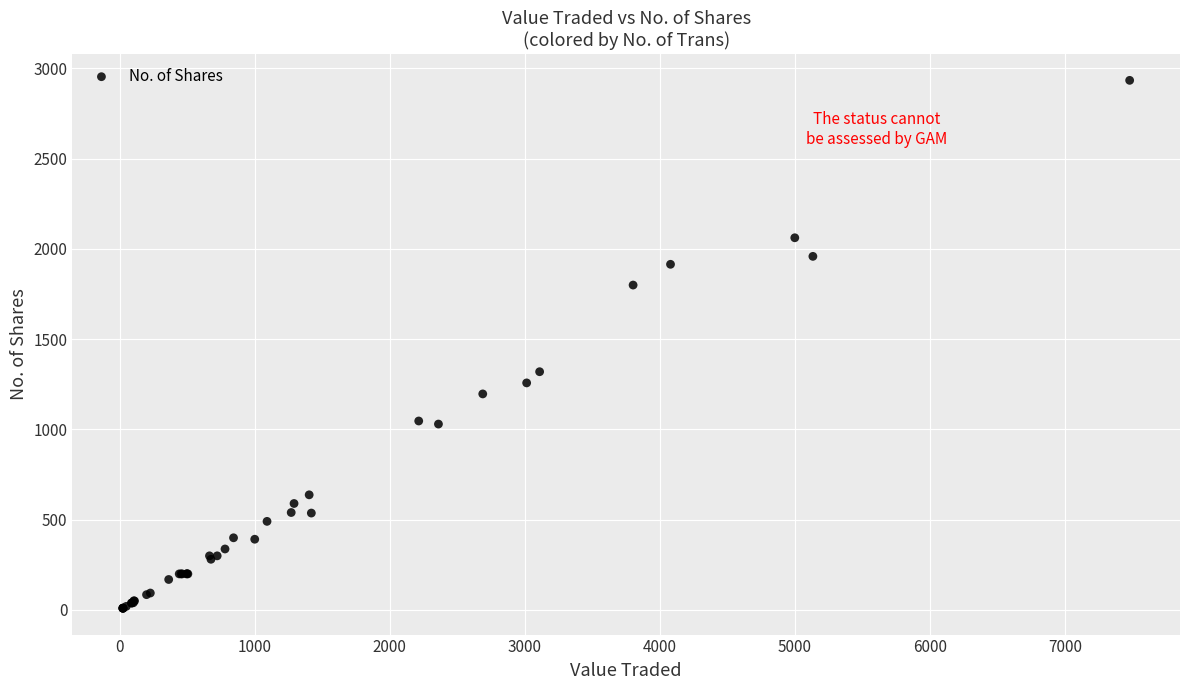

What Y value in the scatter plot is closest to 1472?

1320